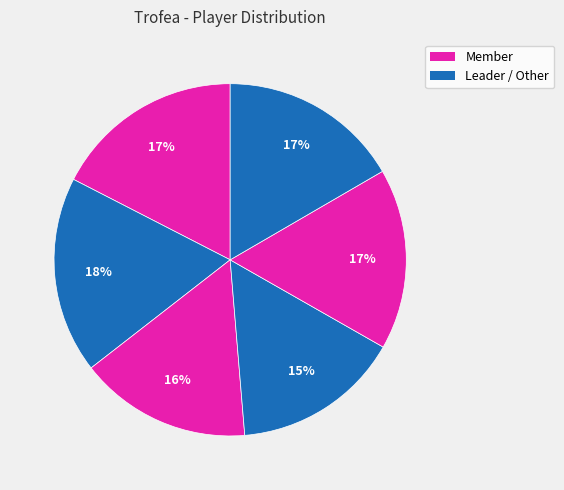

How many slices are in this pie chart?

6